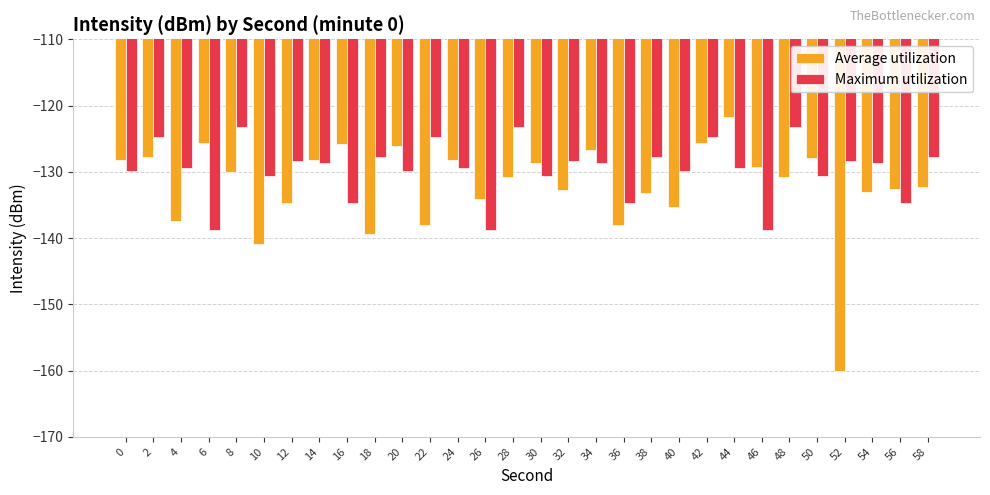

Is it true that Maximum utilization equals -217.8 at 38?

False